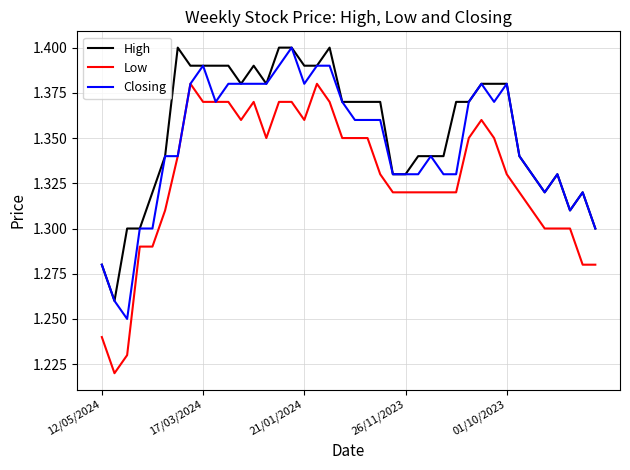

True or false: Low and High cross at least once.

False